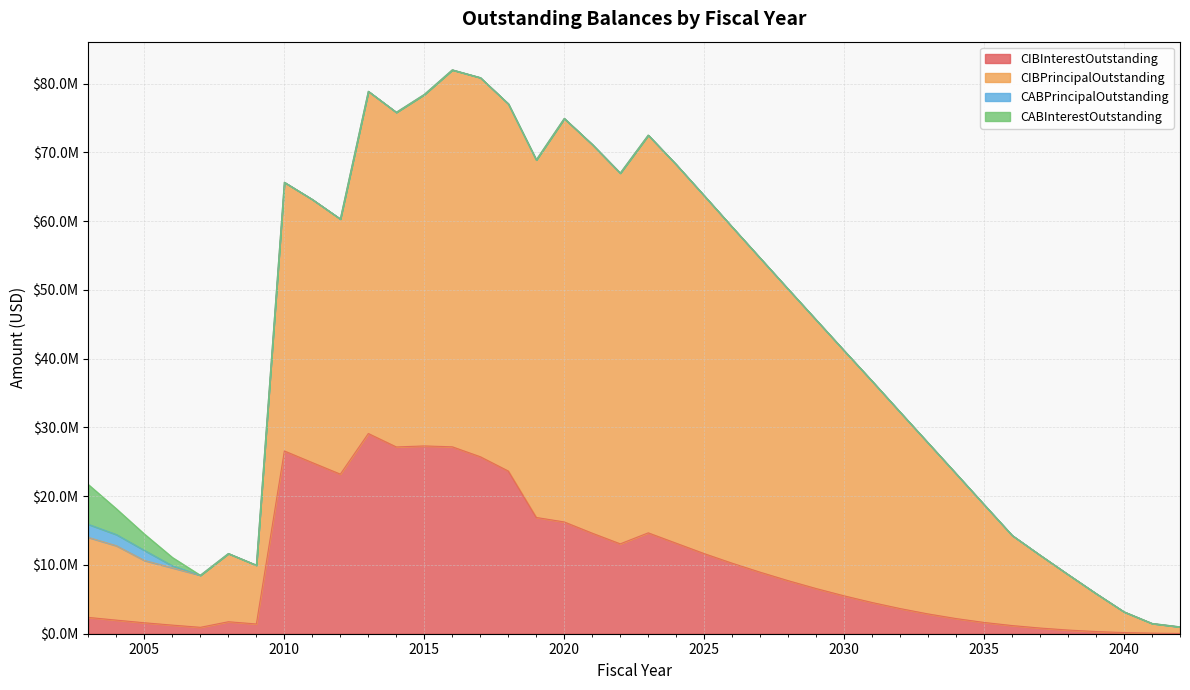

How many values in the CABInterestOutstanding series exceed 0?

4